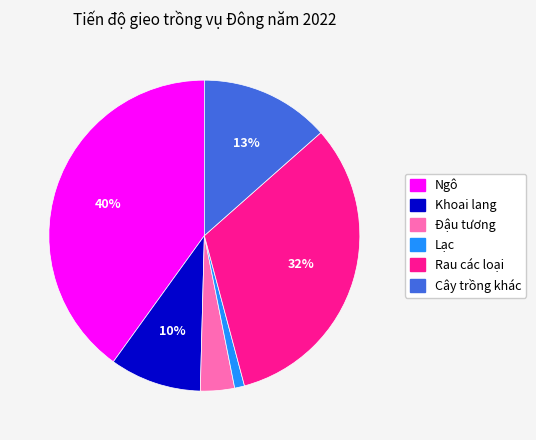

Between Ngô and Đậu tương, which is larger?

Ngô